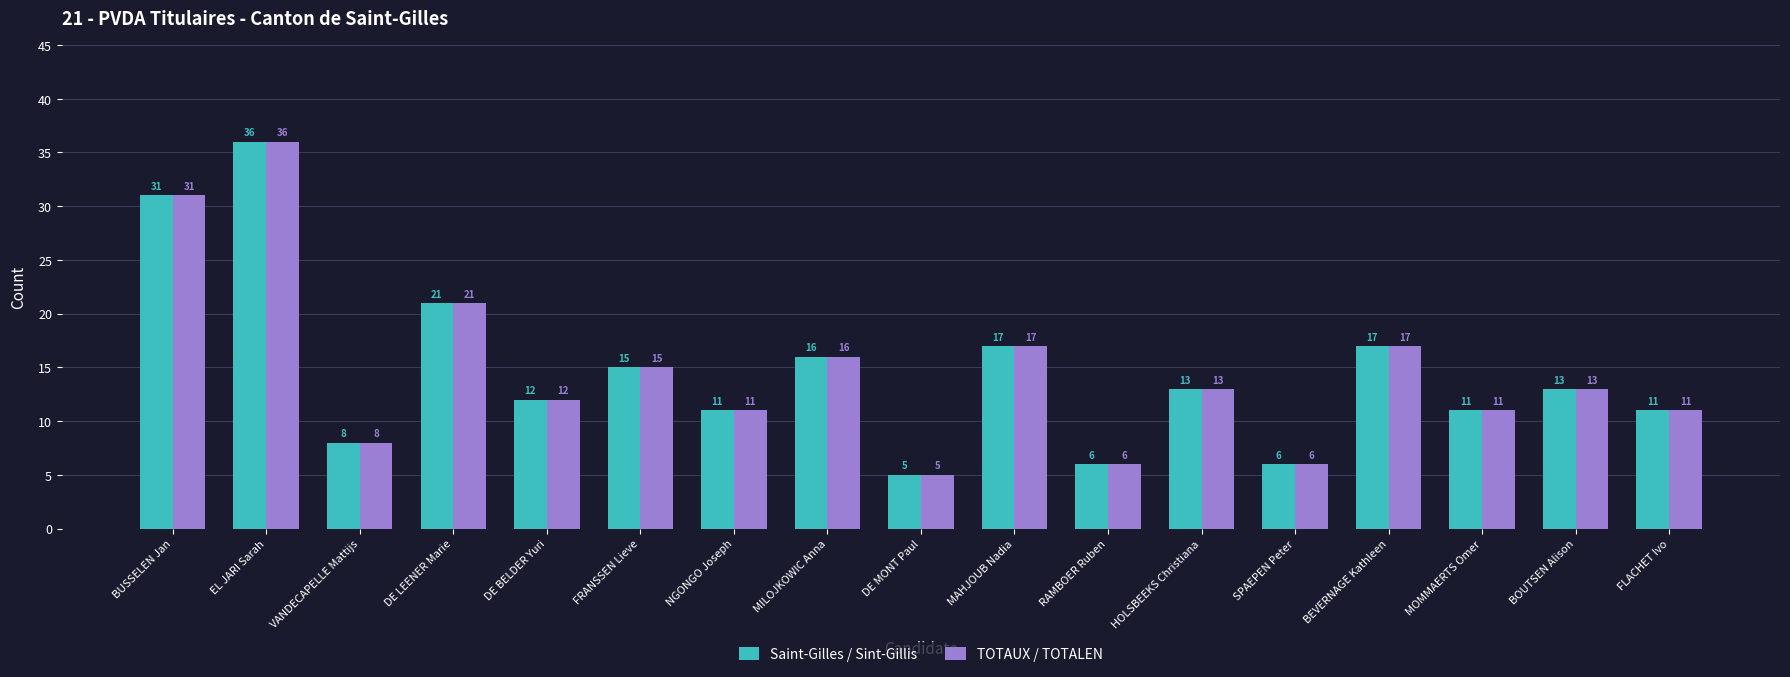

Which category has the lowest value in the Saint-Gilles / Sint-Gillis series?

DE MONT Paul